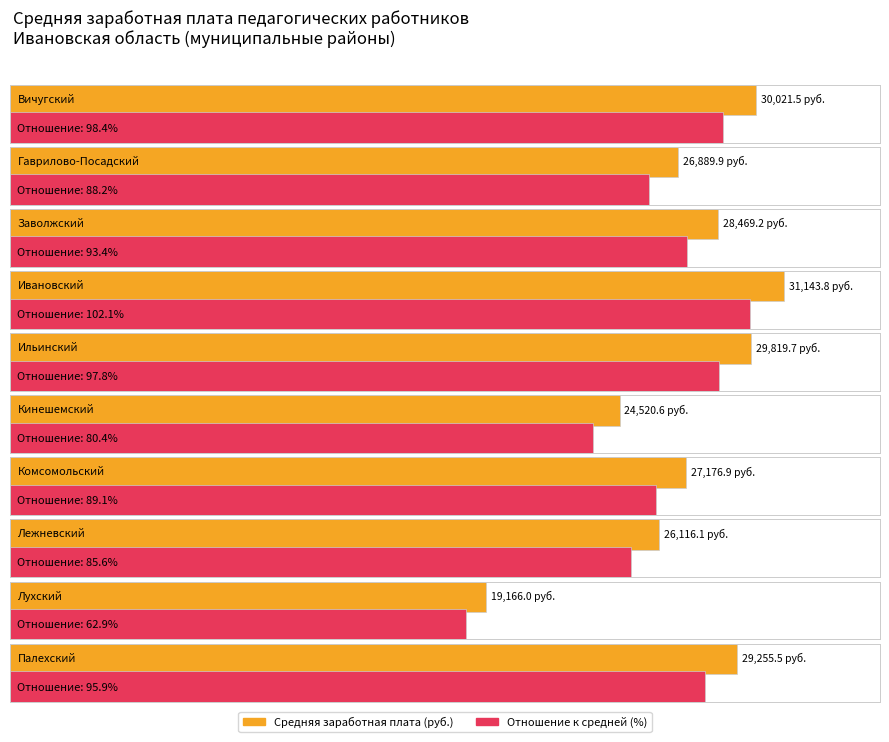

Does the chart contain any negative values?

No